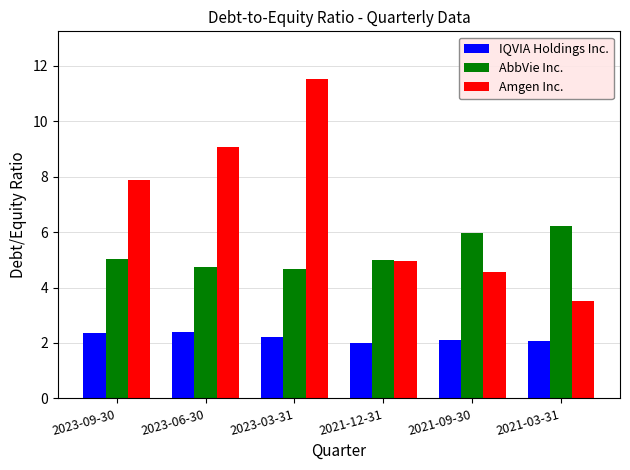

Between 2023-03-31 and 2021-12-31, which series saw the biggest shift?

Amgen Inc.